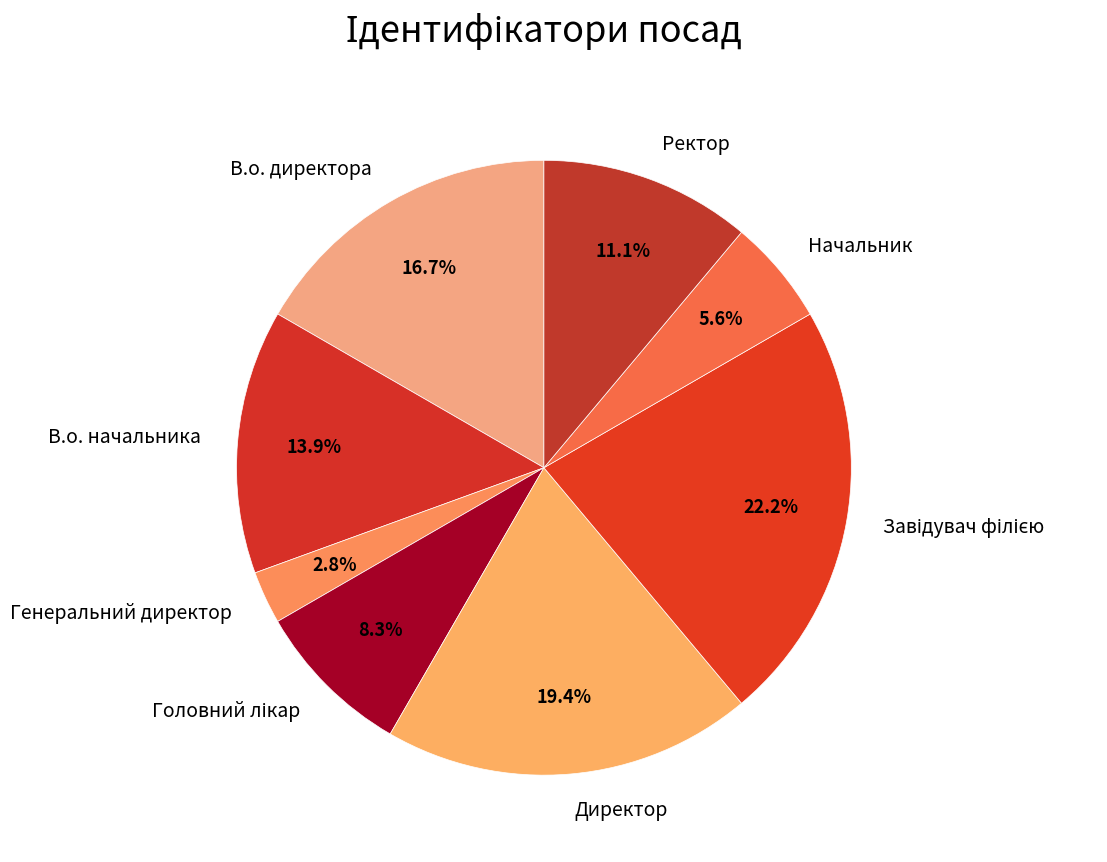

Which has a higher value, Начальник or Генеральний директор?

Начальник